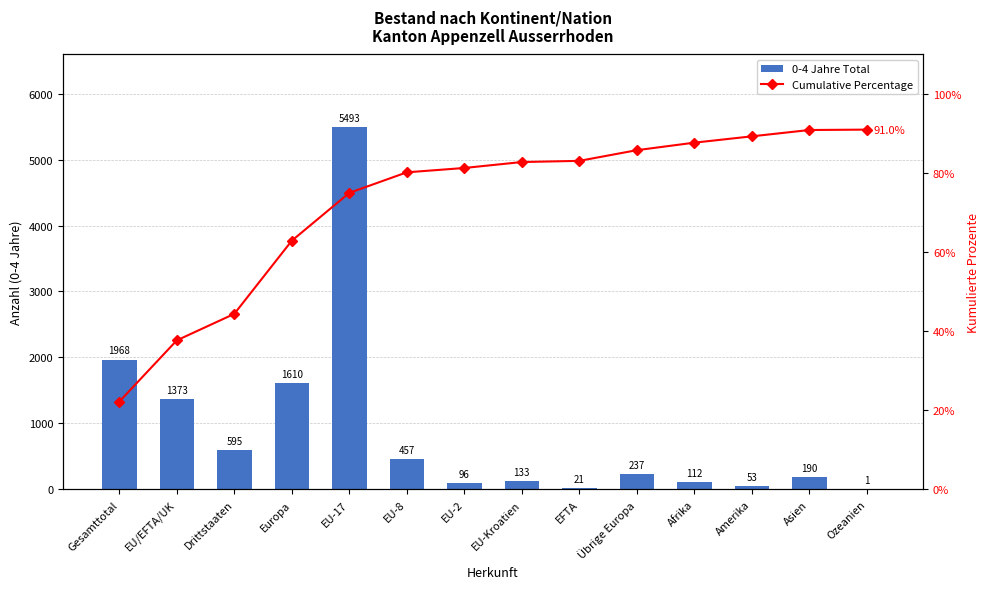

How many groups of bars are there?

14